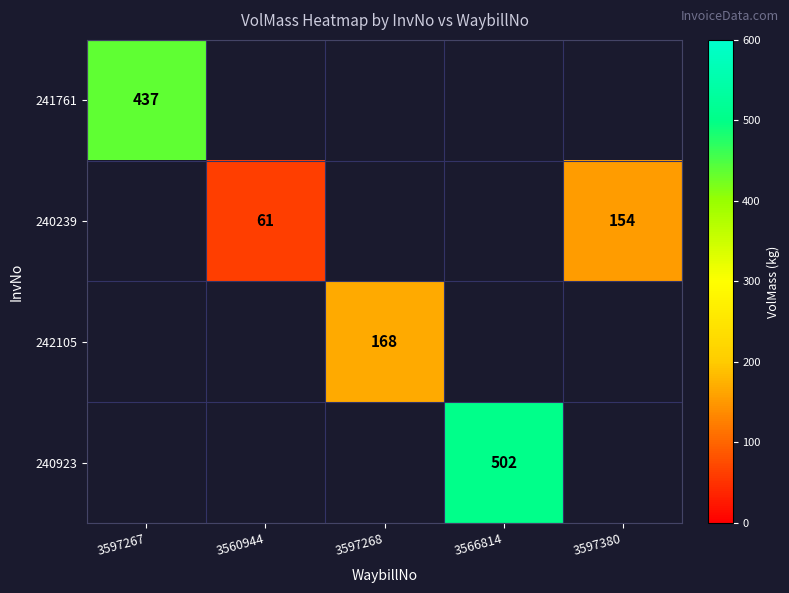

Is it true that 242105 equals 296 at 3597268?

False